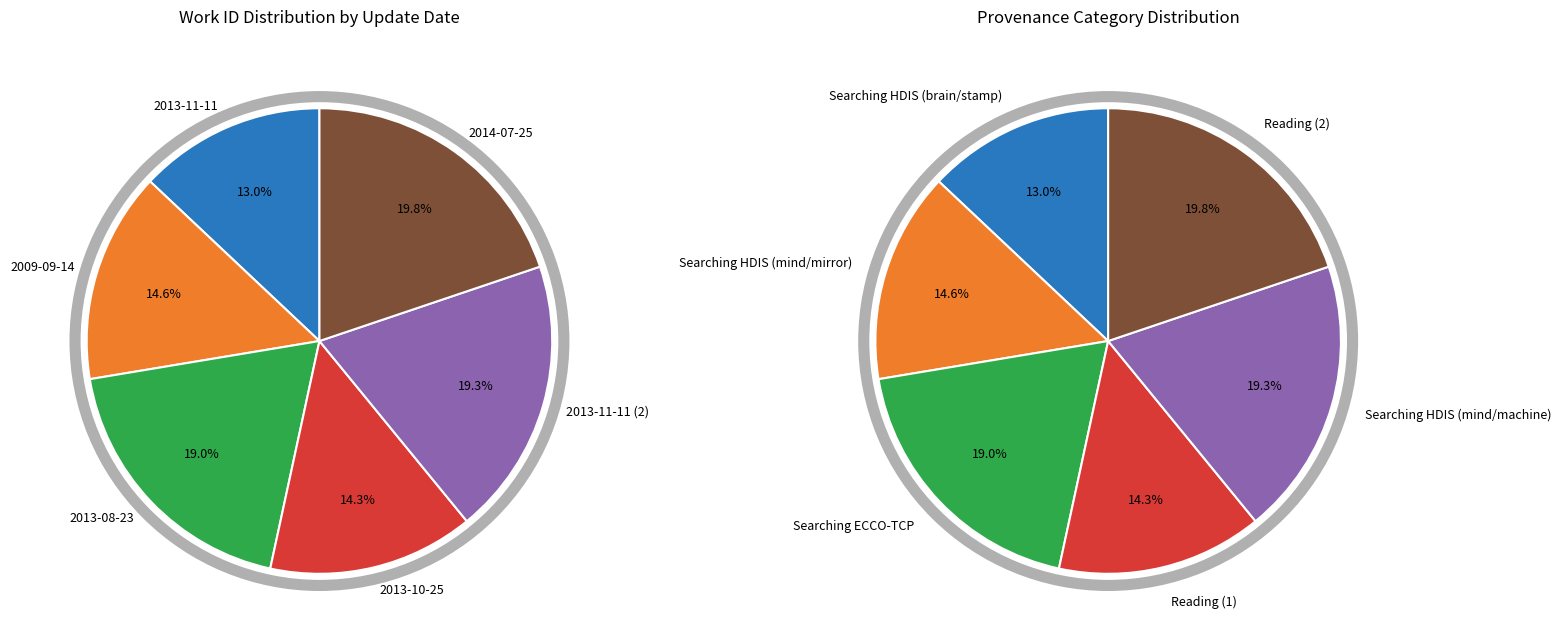

How many segments does this pie chart have?

6